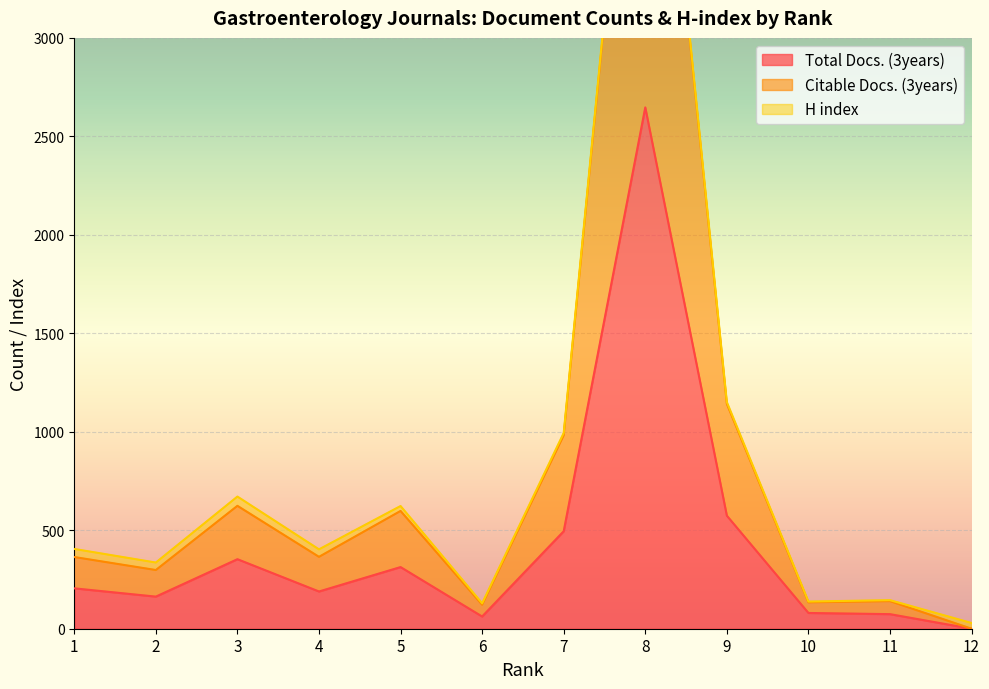

What is the value of the Total Docs. (3years) point at the 1st from the left?

205